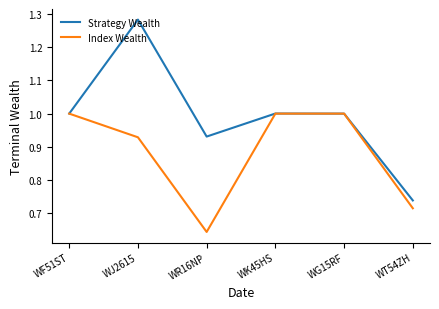

The value of Index Wealth at WK45HS is 1.0. True or false?

True